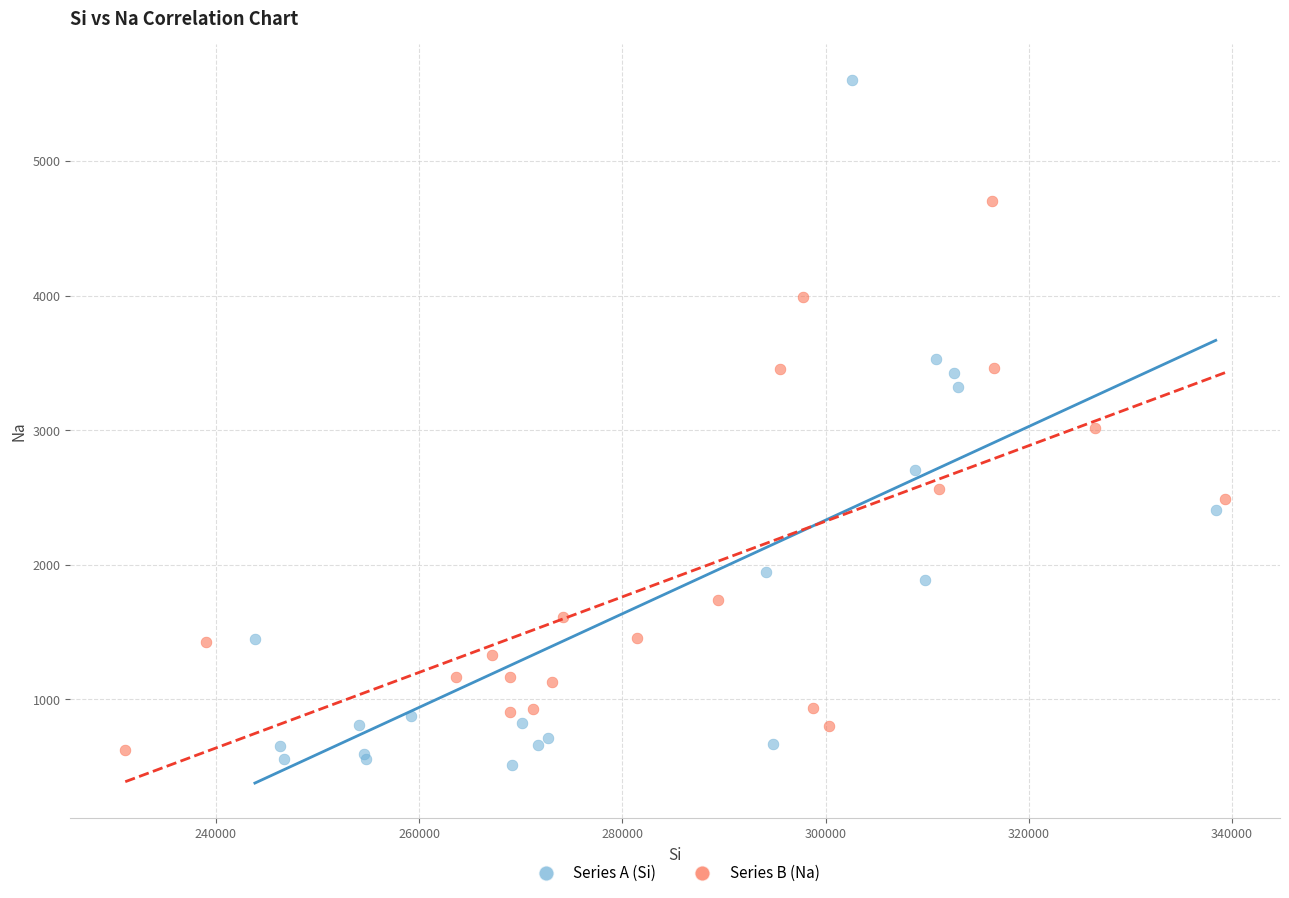

Which series contains the lowest Y value?

Series A (Si)